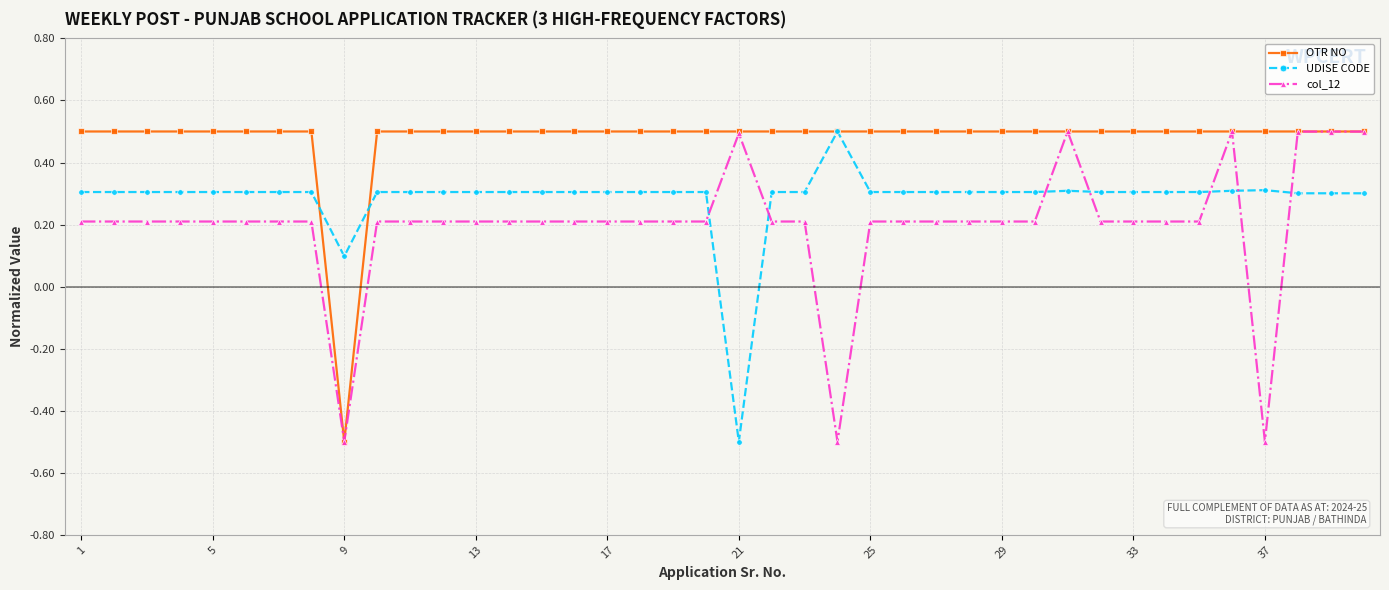

At how many categories does at least one series exceed 0?

40